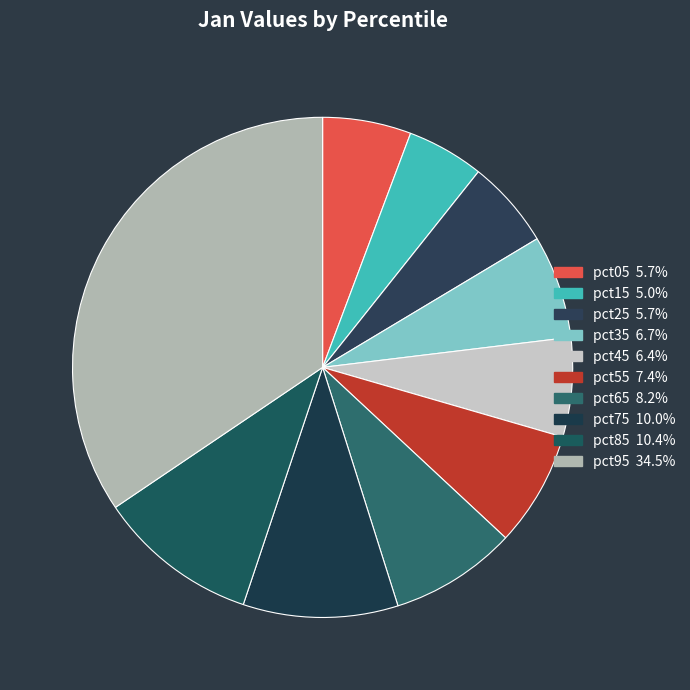

Combined, do pct45 and pct15 account for over 50%?

No